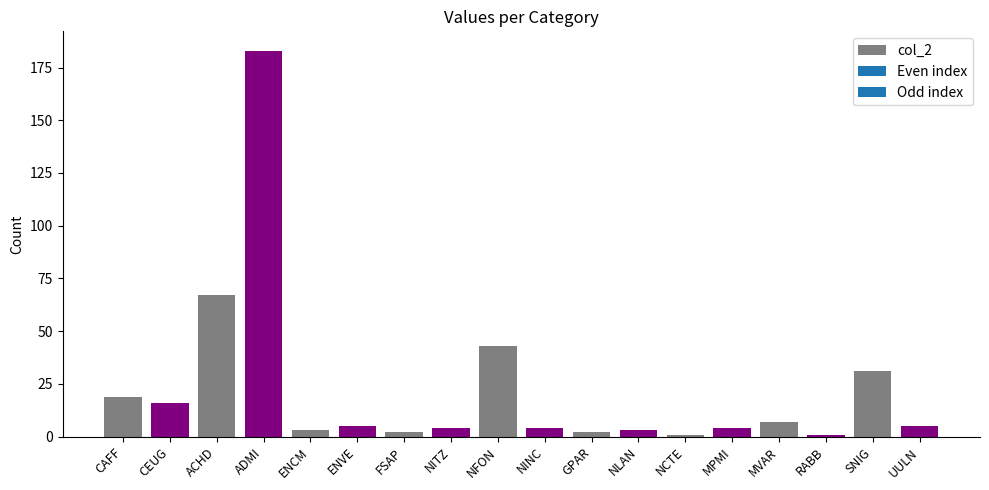

What is the approximate value at MVAR, to the nearest 5?

5